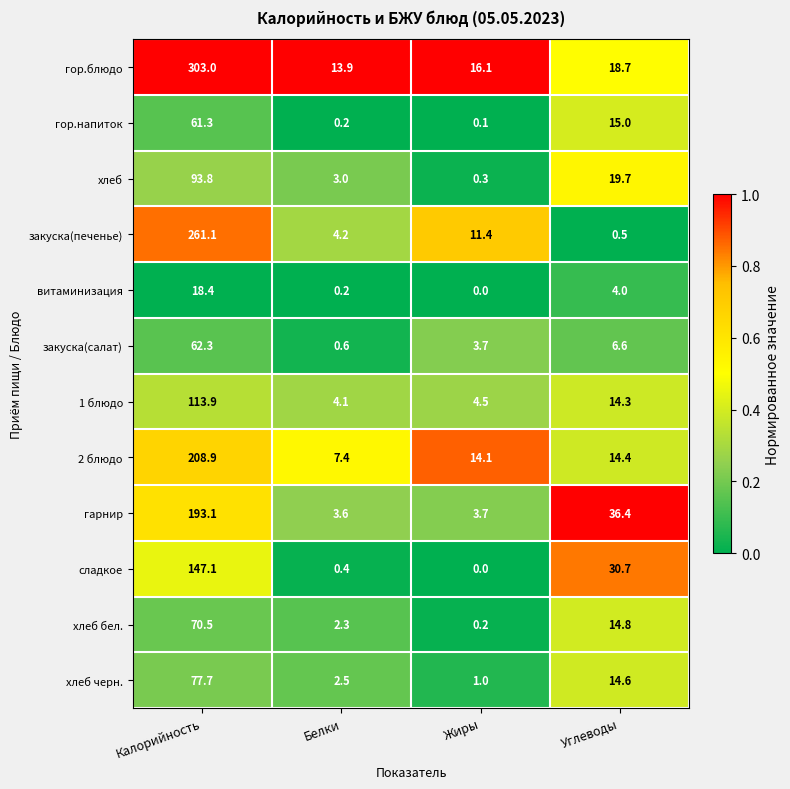

Is the value of 1 блюдо at Углеводы greater than the value of хлеб черн. at Жиры?

Yes